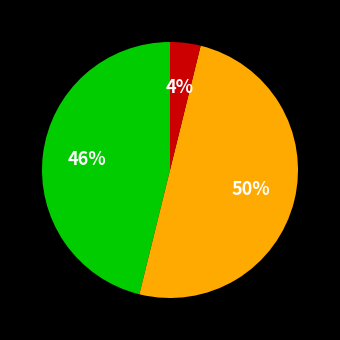

To the nearest percent, what is the difference between the largest and smallest slice percentages?

46%